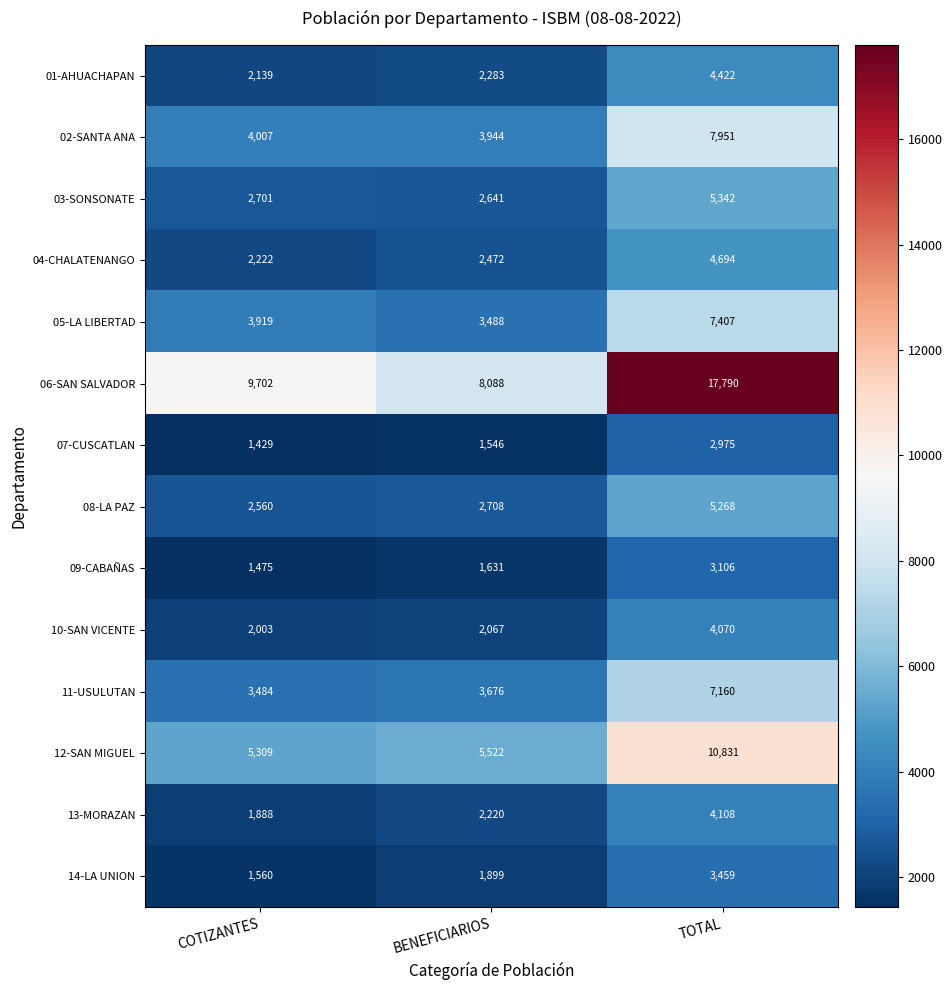

At which label is 06-SAN SALVADOR closest to 12939?

COTIZANTES